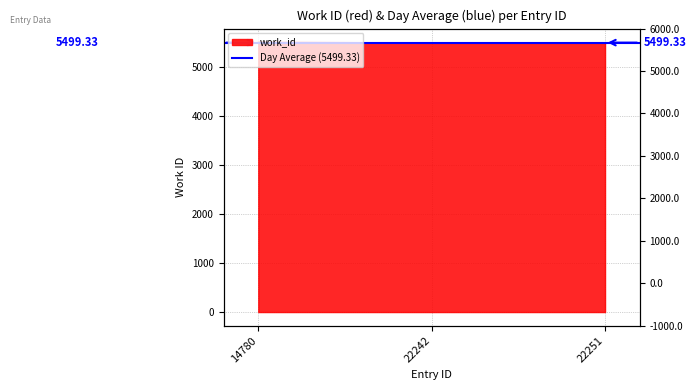

Which category has the lowest value across all series?

22242